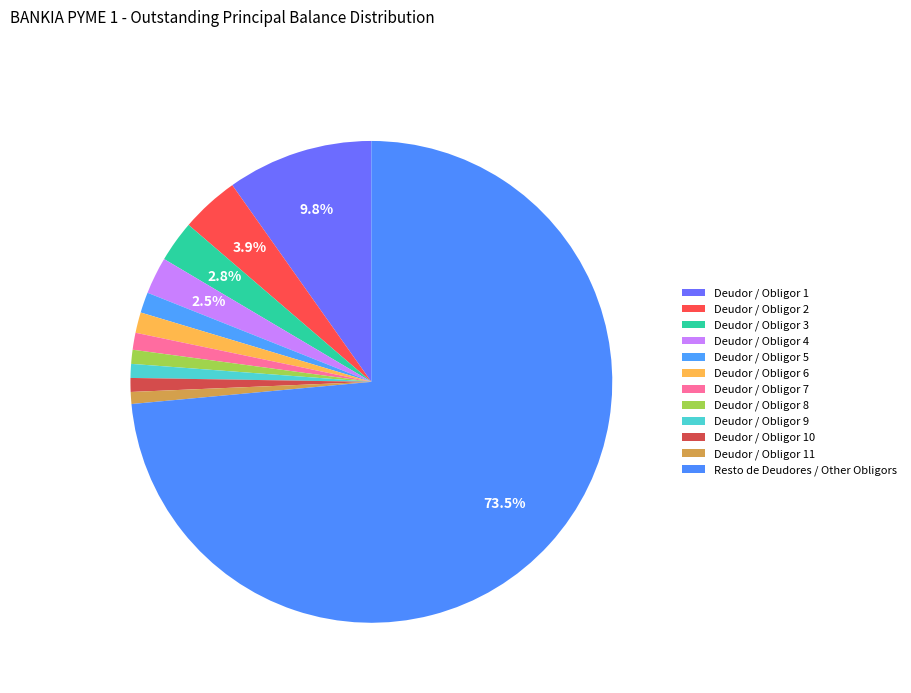

To the nearest percent, what percentage of the pie is Deudor / Obligor 10?

1%